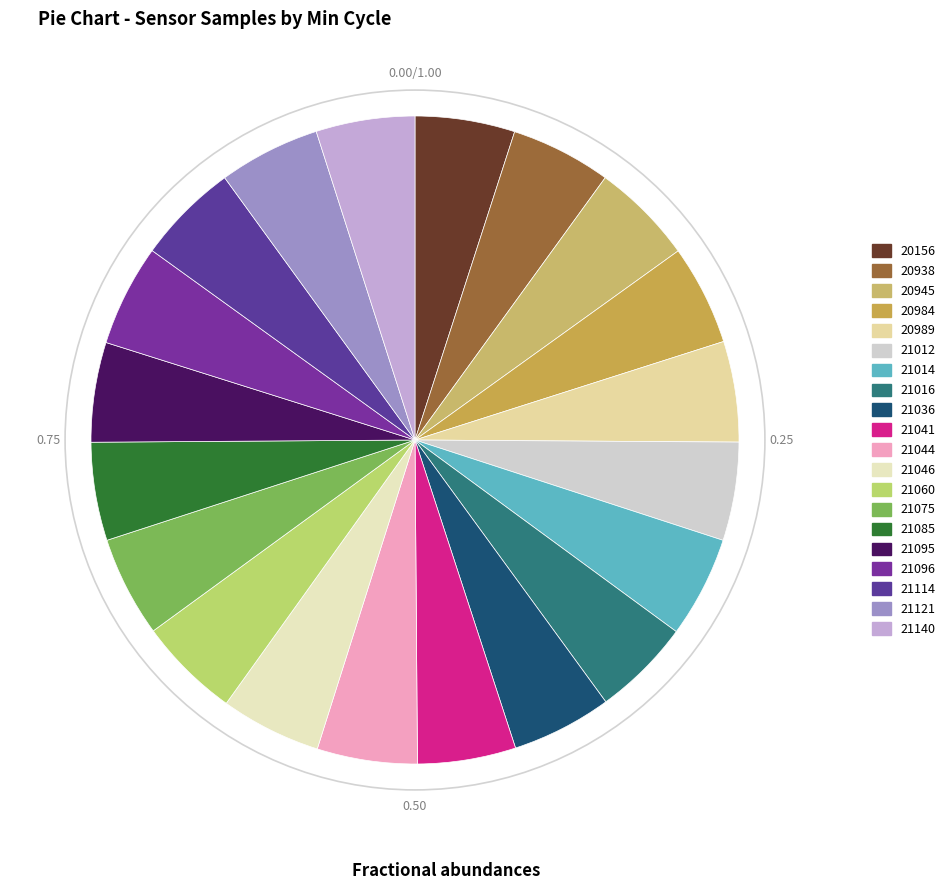

To the nearest percent, what is the combined percentage of 20938 and 21140?

10%